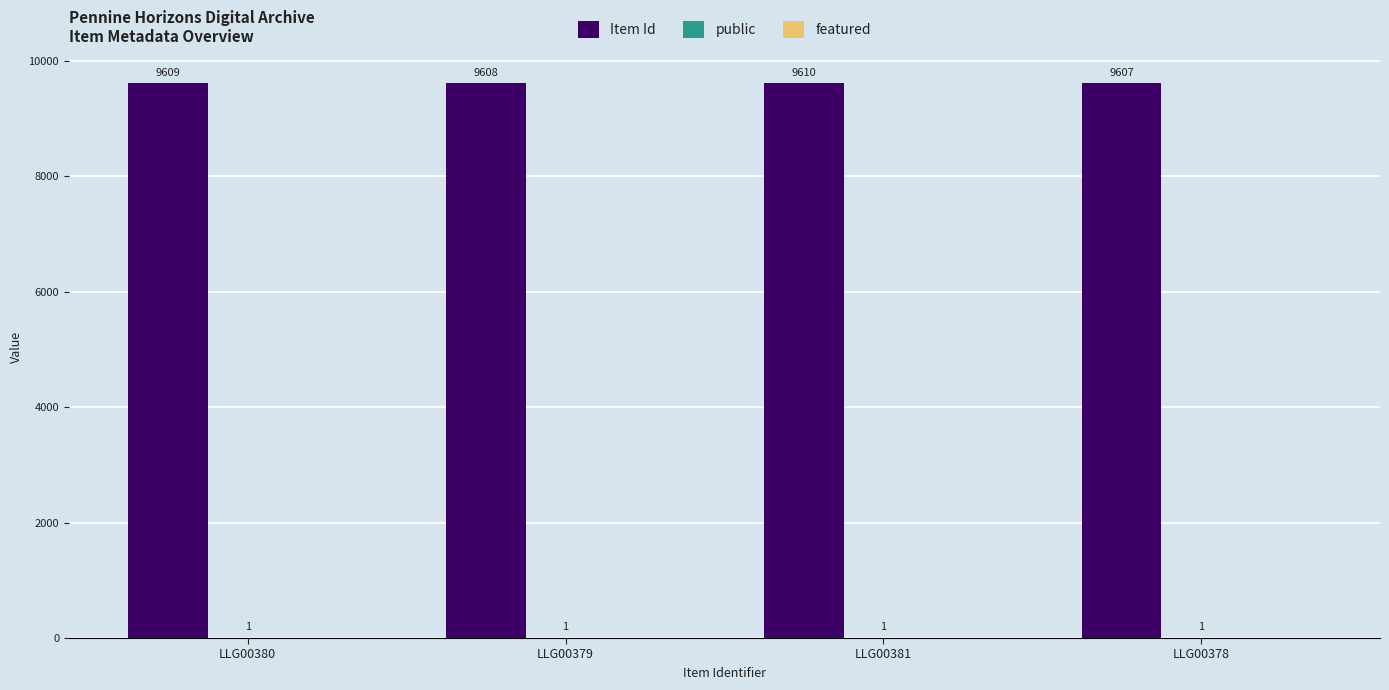

What value does the Item Id series have at LLG00381?

9610